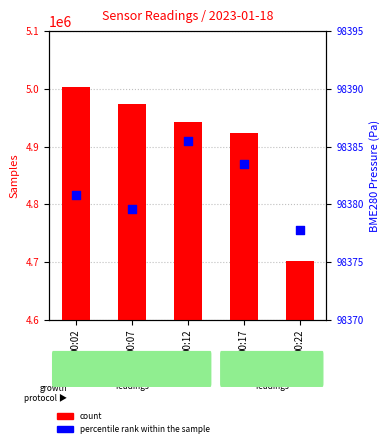

At which category is the sum across all series the highest?

00:02